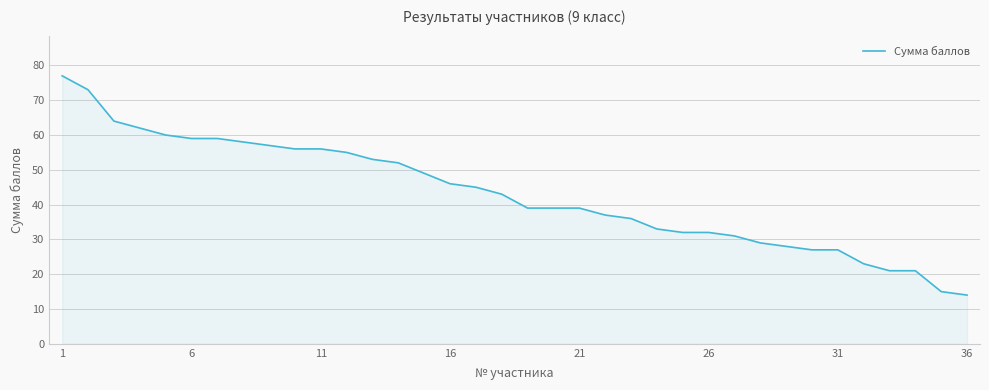

What is the difference between the maximum and minimum values?

63